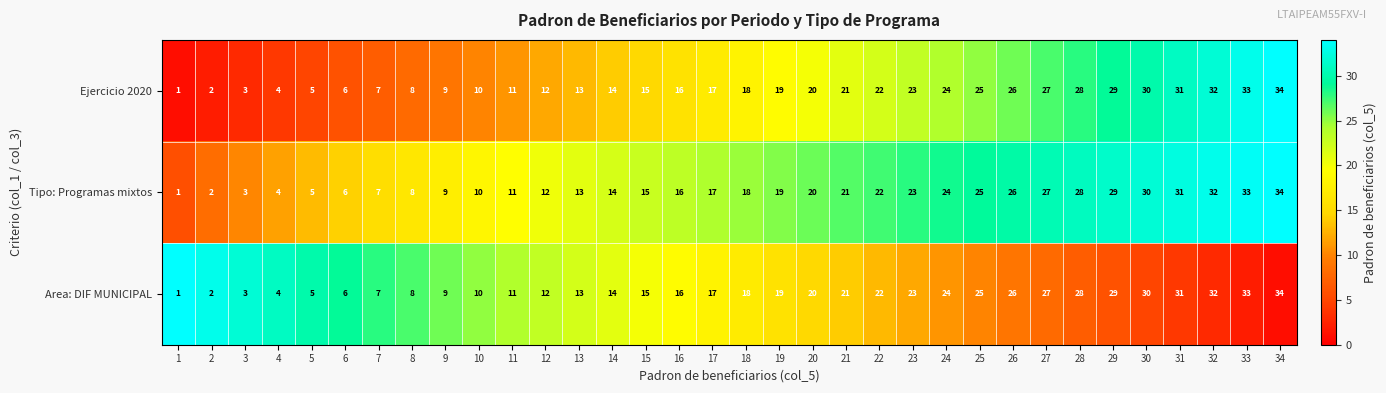

Where is Tipo: Programas mixtos nearest to the value 17?

17